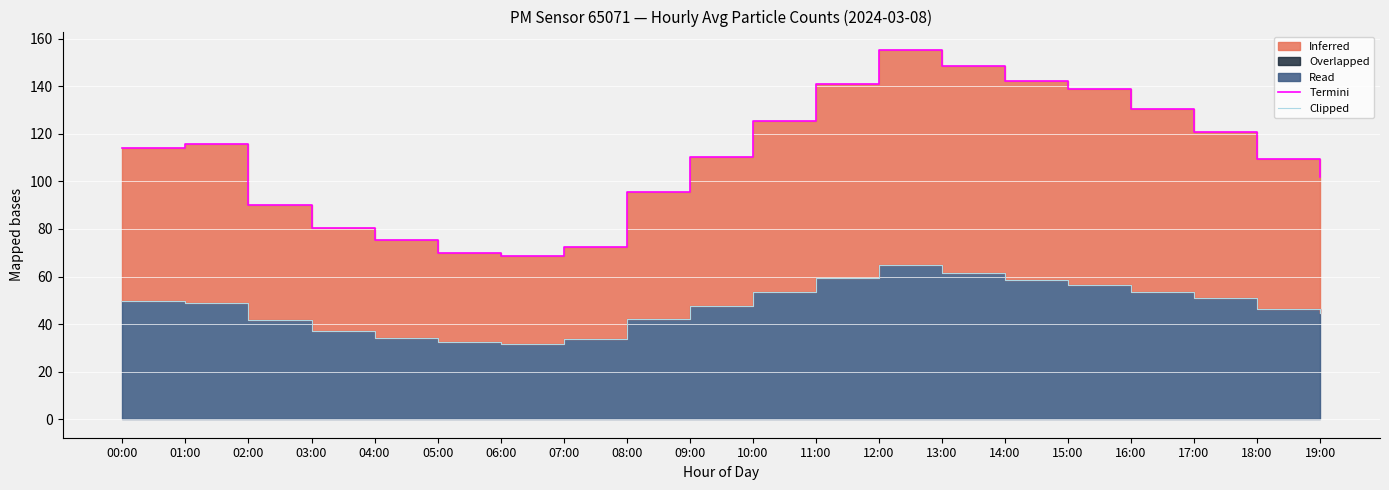

At how many categories does at least one series exceed 38?

20